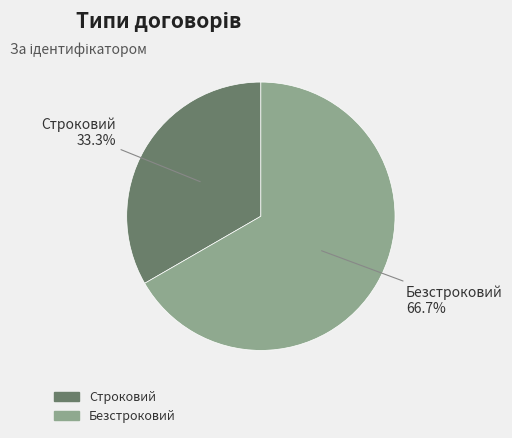

Is there any slice that represents more than half of the pie?

Yes